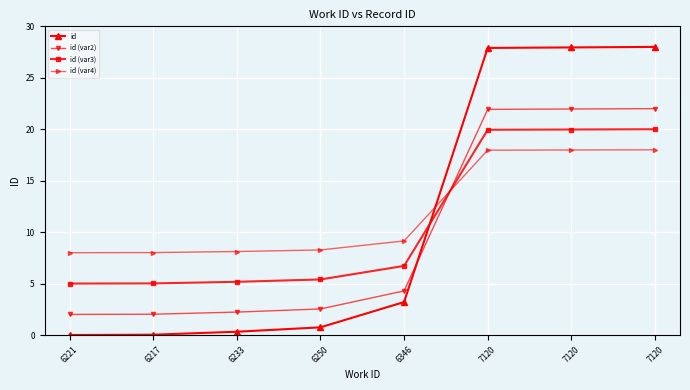

What are all the series names shown in the legend?

id, id (var2), id (var3), id (var4)